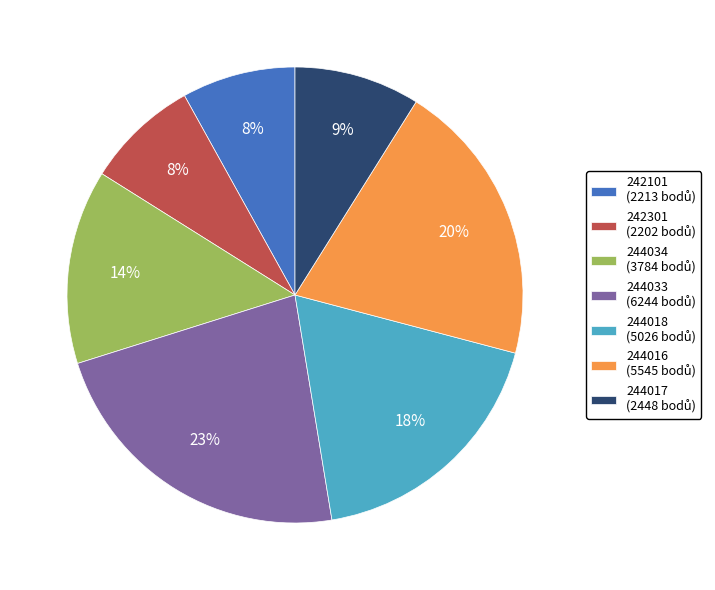

Between 244033 and 244017, which is larger?

244033